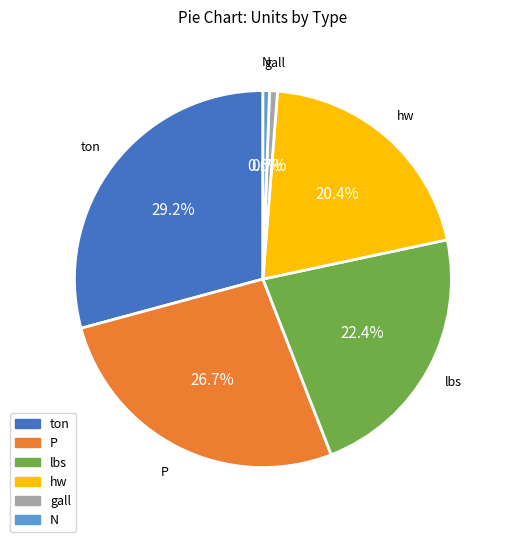

Is there any slice that represents more than half of the pie?

No